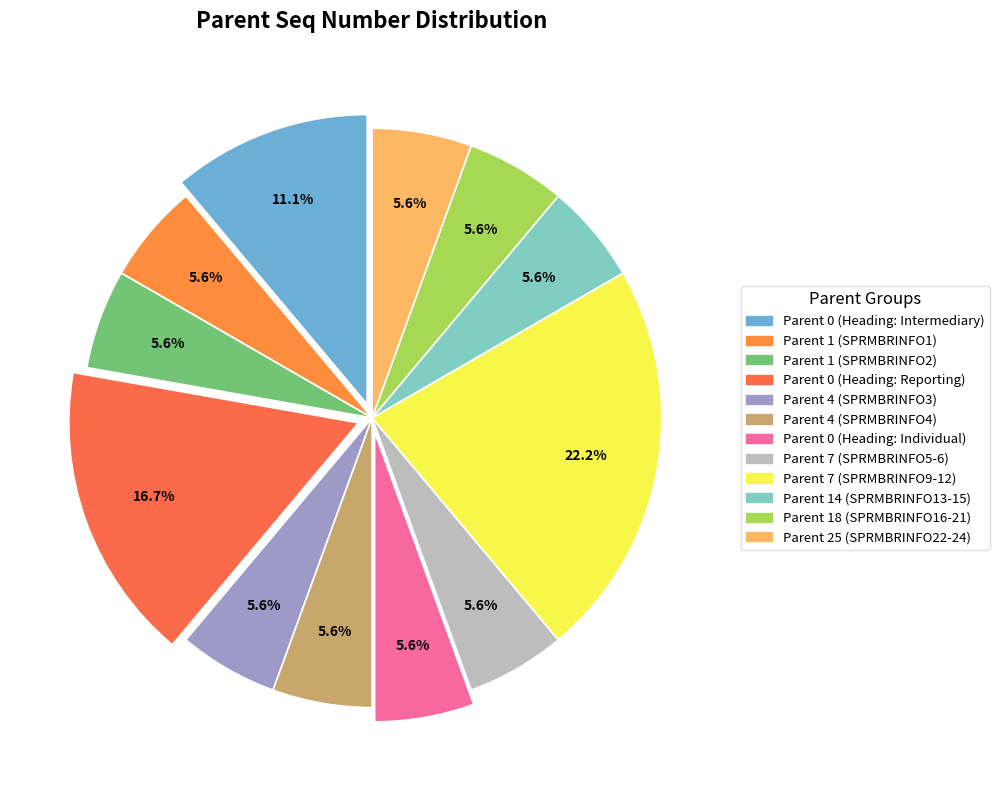

Rank the categories by value from lowest to highest.

Parent 1 (SPRMBRINFO1), Parent 1 (SPRMBRINFO2), Parent 4 (SPRMBRINFO3), Parent 4 (SPRMBRINFO4), Parent 0 (Heading: Individual), Parent 7 (SPRMBRINFO5-6), Parent 14 (SPRMBRINFO13-15), Parent 18 (SPRMBRINFO16-21), Parent 25 (SPRMBRINFO22-24), Parent 0 (Heading: Intermediary), Parent 0 (Heading: Reporting), Parent 7 (SPRMBRINFO9-12)